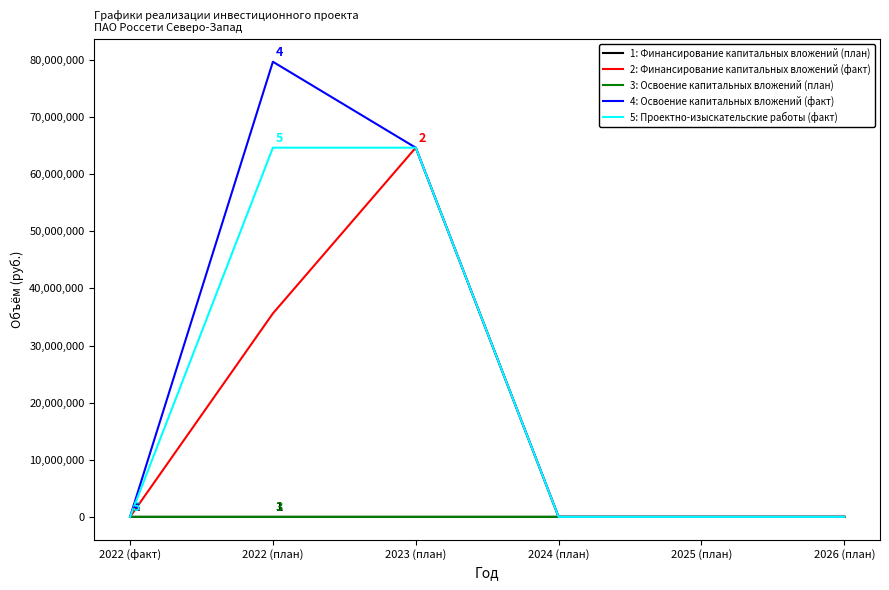

What is the sum of the 3: Освоение капитальных вложений (план) values at 2022 (план) and 2024 (план)?

32